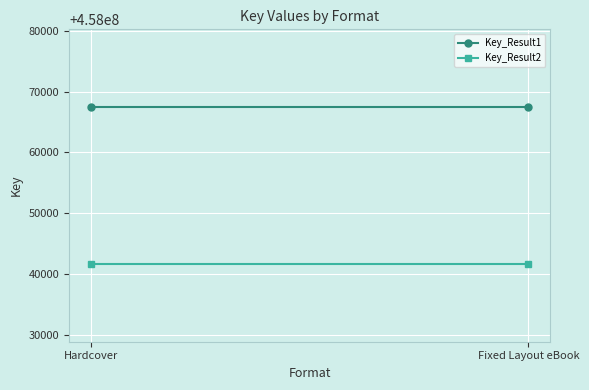

How many distinct data groups are displayed?

2